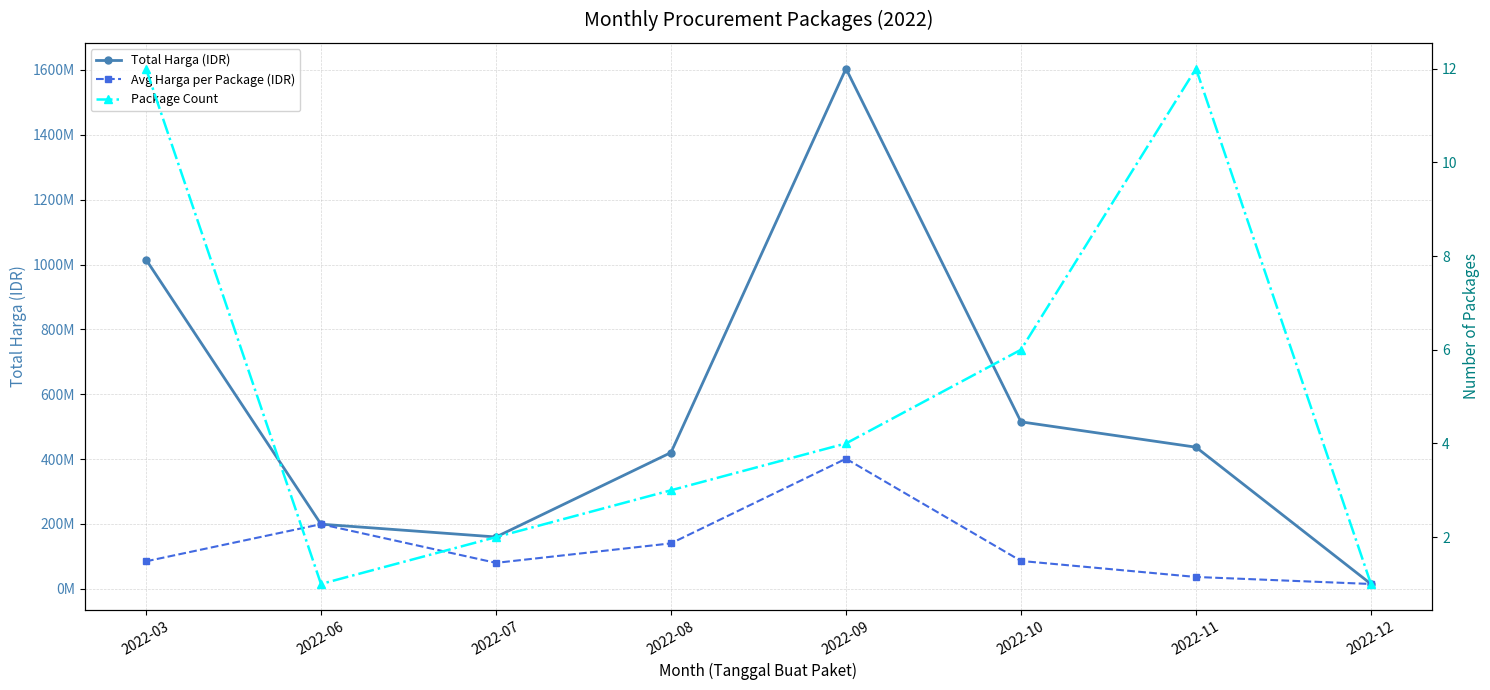

Which category has the highest value in the Avg Harga per Package (IDR) series?

2022-09